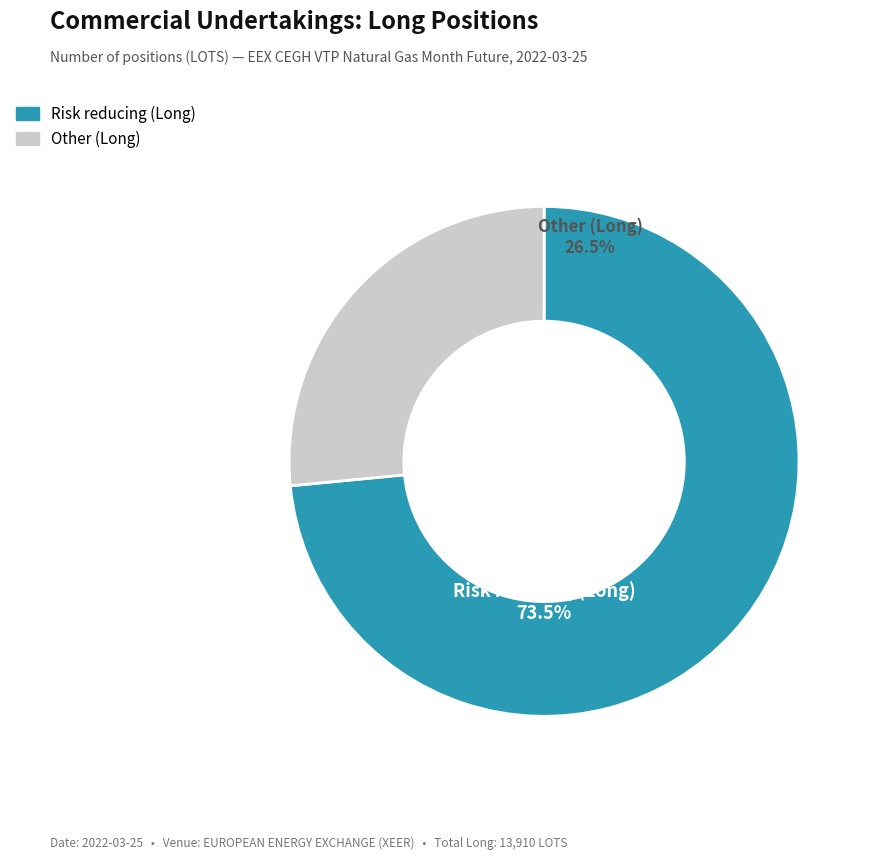

What is the change in value from Risk reducing (Long) to Other (Long)?

-6530